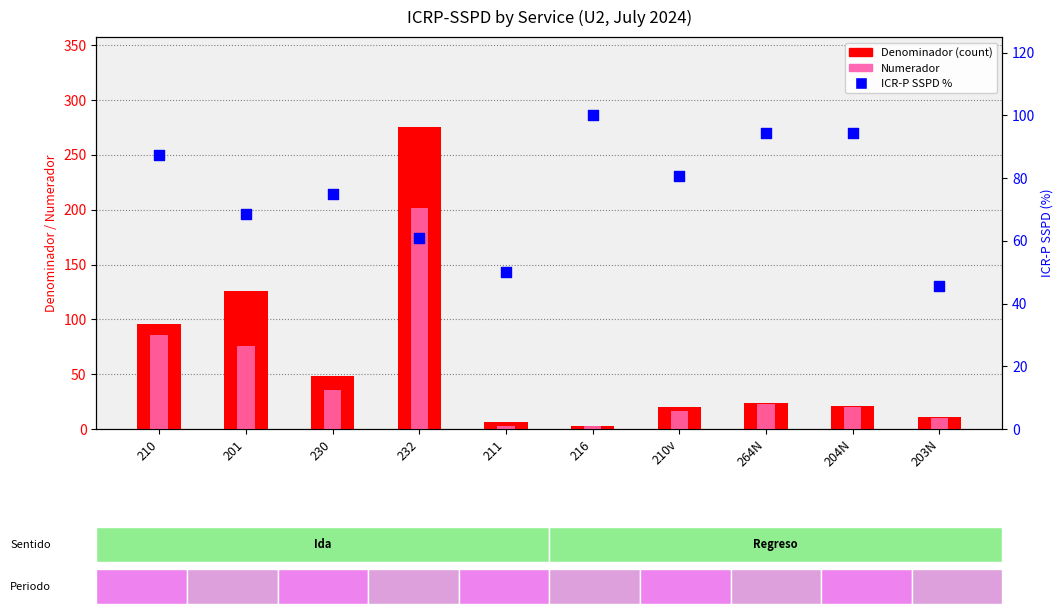

Which series has the largest total across all categories?

ICR-P SSPD %